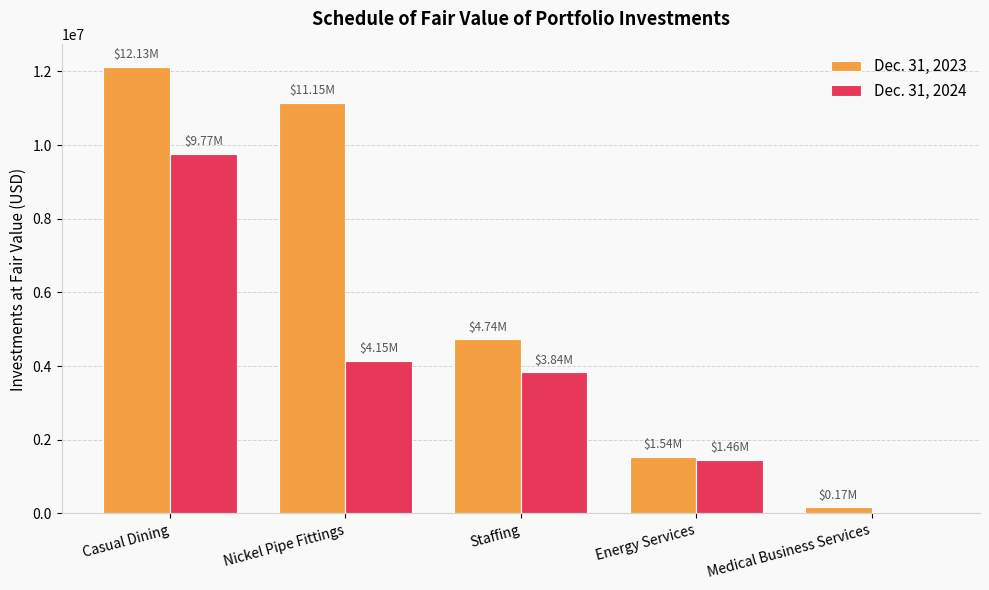

At which label does Dec. 31, 2023 first exceed 4736141?

Casual Dining